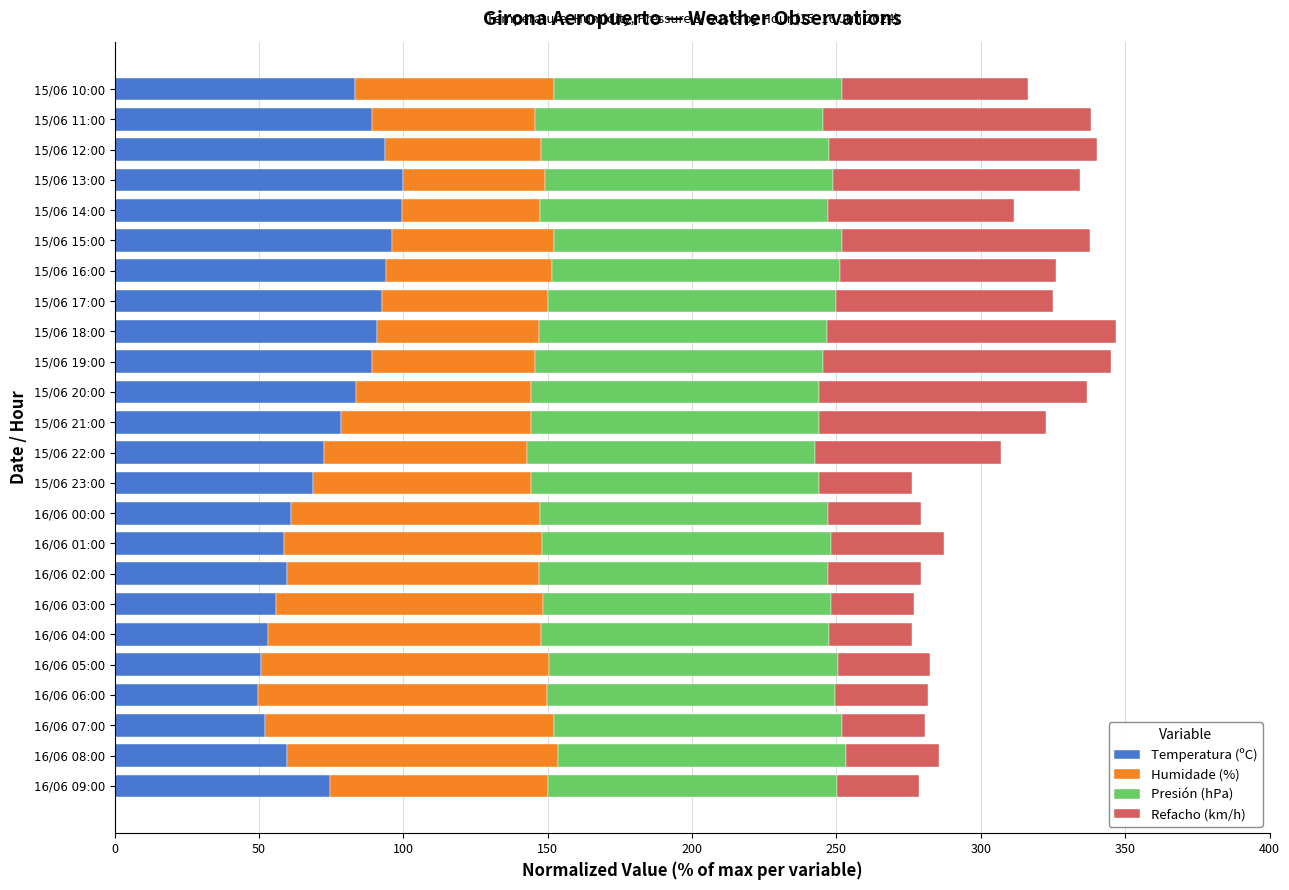

True or false: Temperatura (ºC) has a value of 24.8 at 15/06 22:00.

False